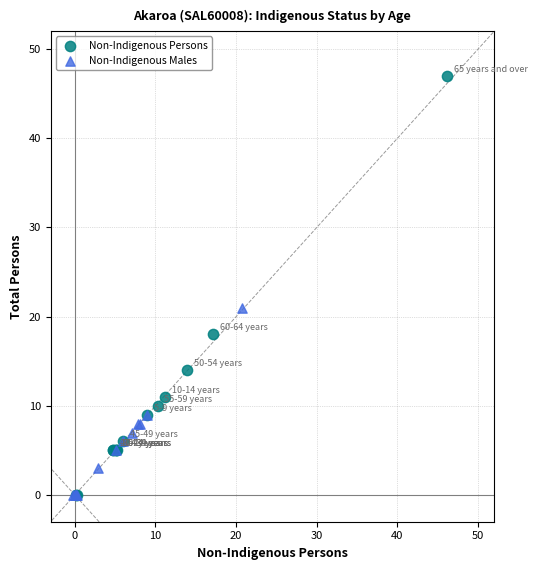

Which series has the widest spread of Y values?

Non-Indigenous Persons